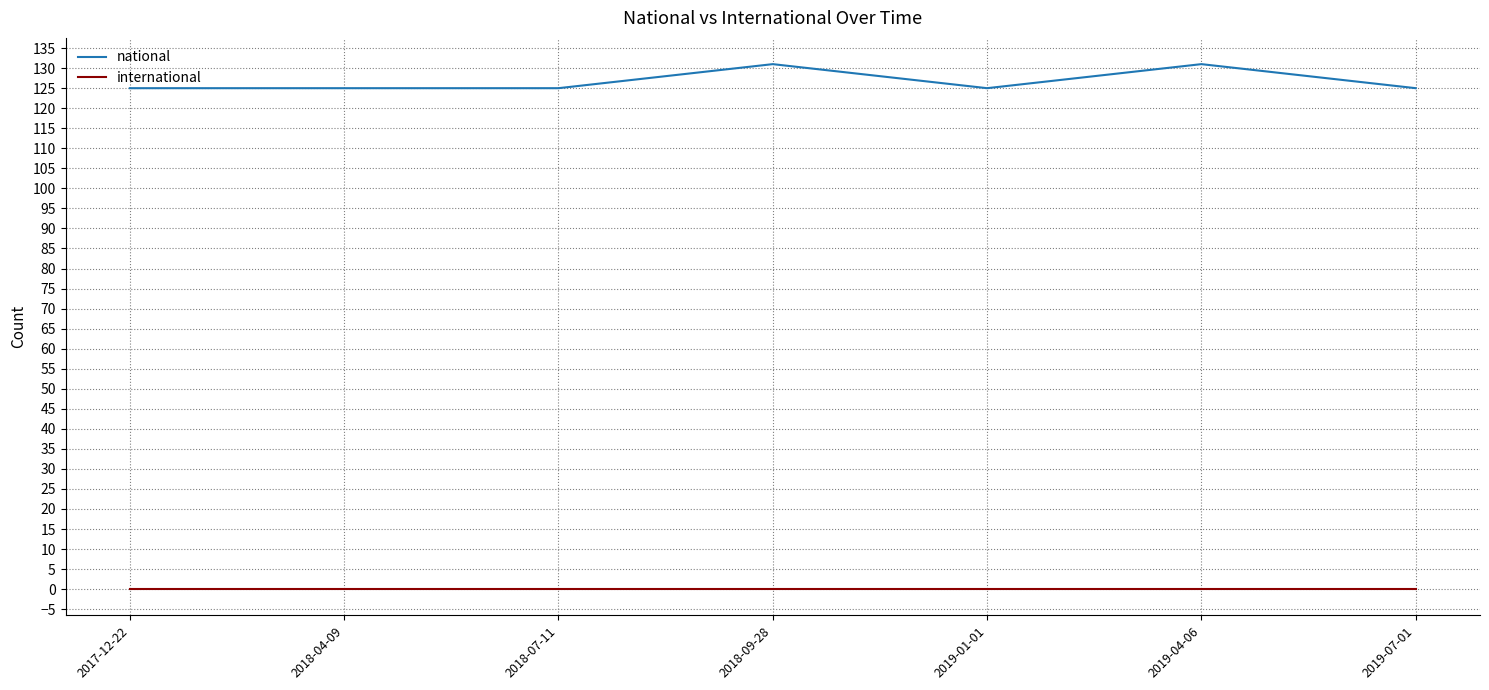

What is the difference between the maximum and minimum values in the national series?

6